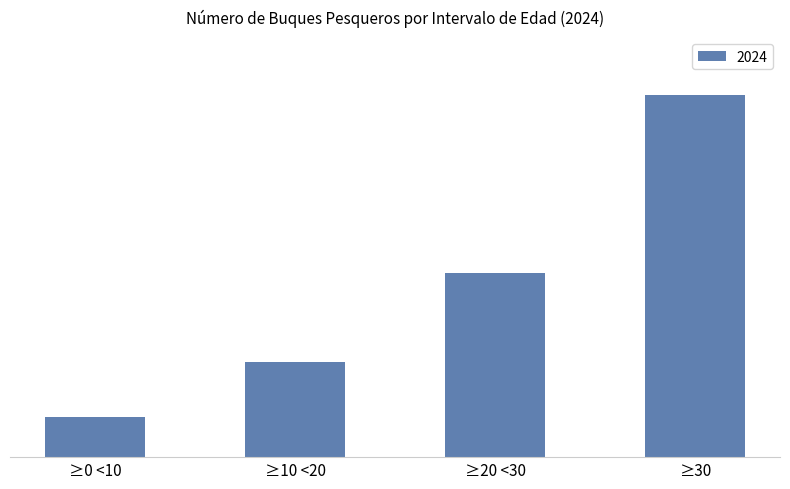

Are the bars horizontal?

No